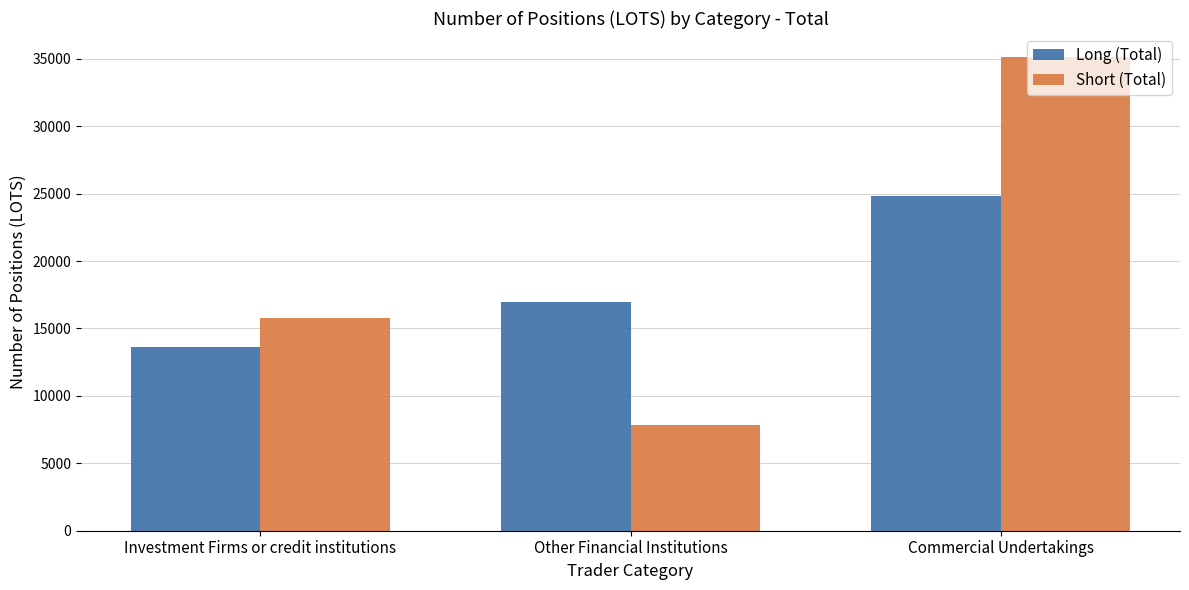

Rank the categories by Short (Total) value from lowest to highest.

Other Financial Institutions, Investment Firms or credit institutions, Commercial Undertakings